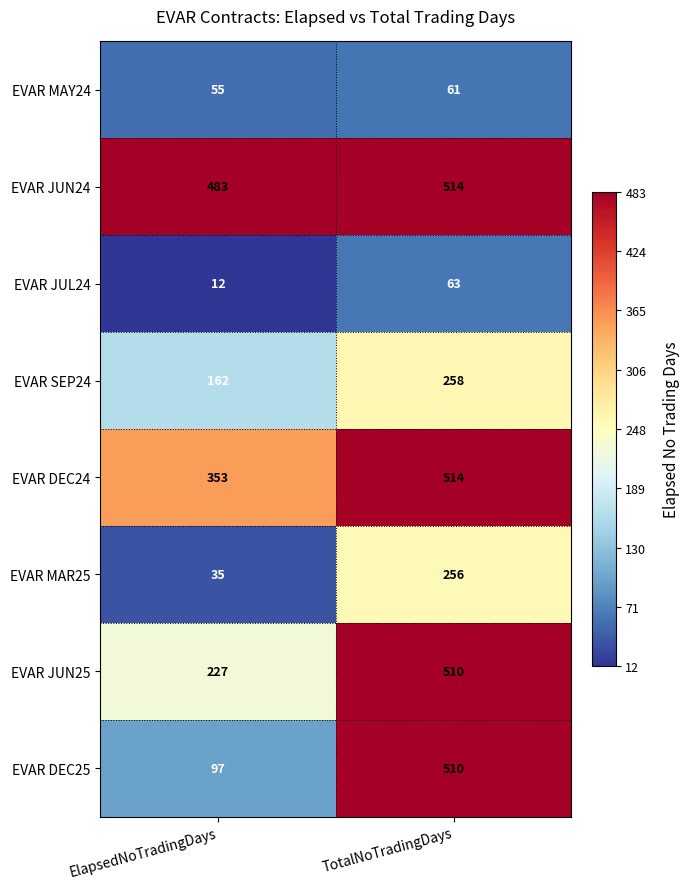

What is the total value across all series at ElapsedNoTradingDays?

1424